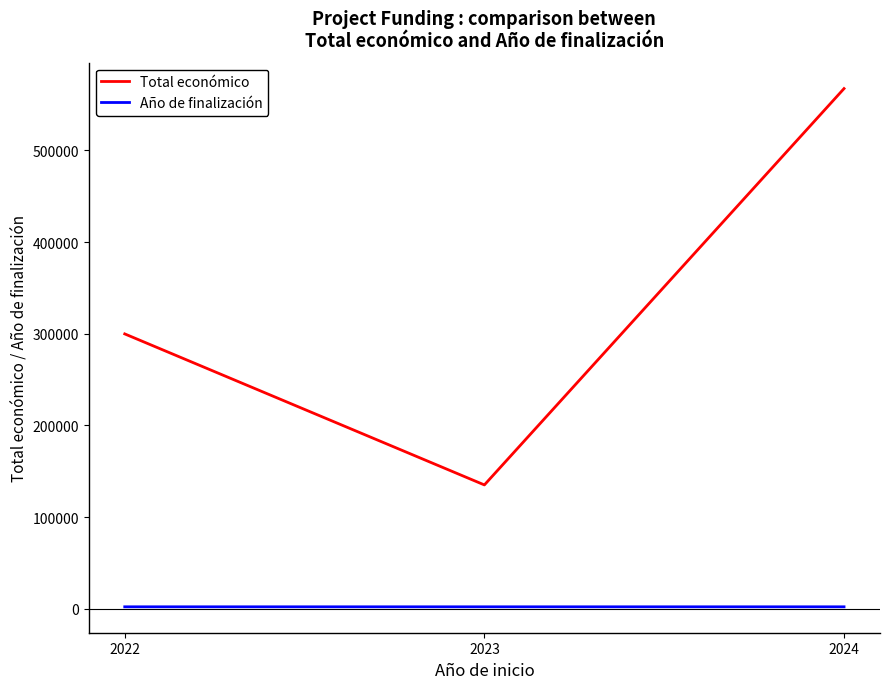

What is the sum of the Total económico values at 2022 and 2023?

434757.0